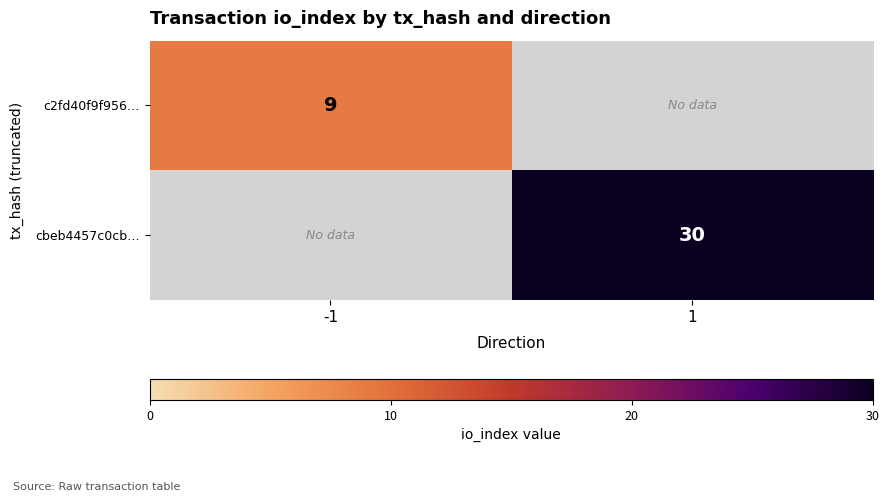

True or false: c2fd40f9f956… has a value of 9 at -1.

True